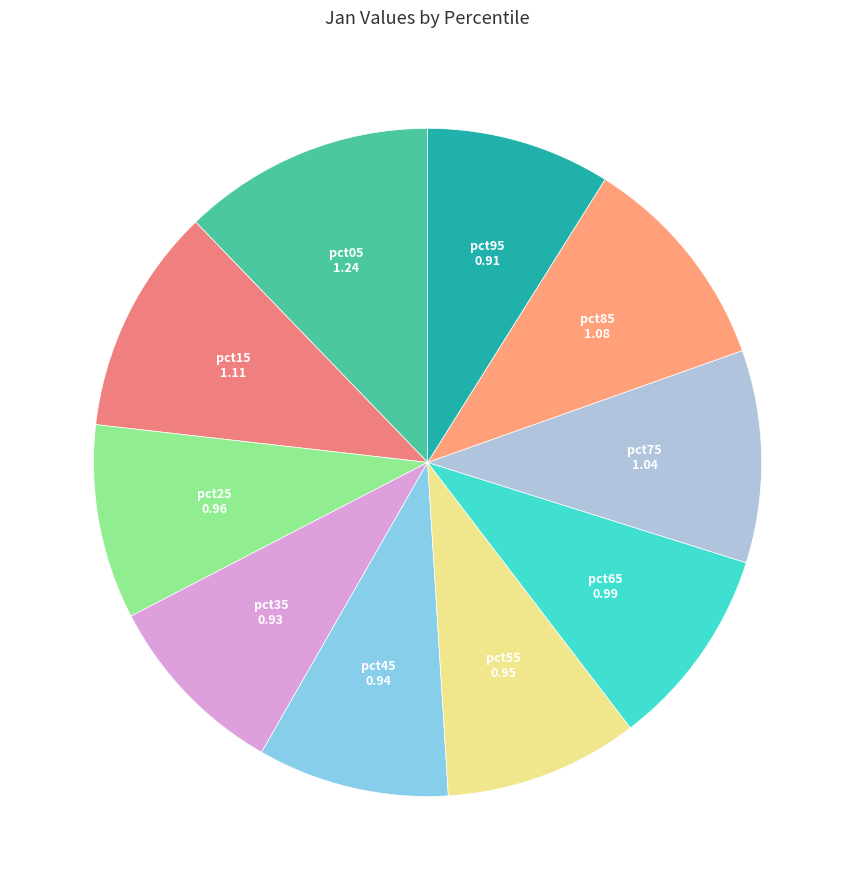

To the nearest percent, what is the average slice percentage?

10%